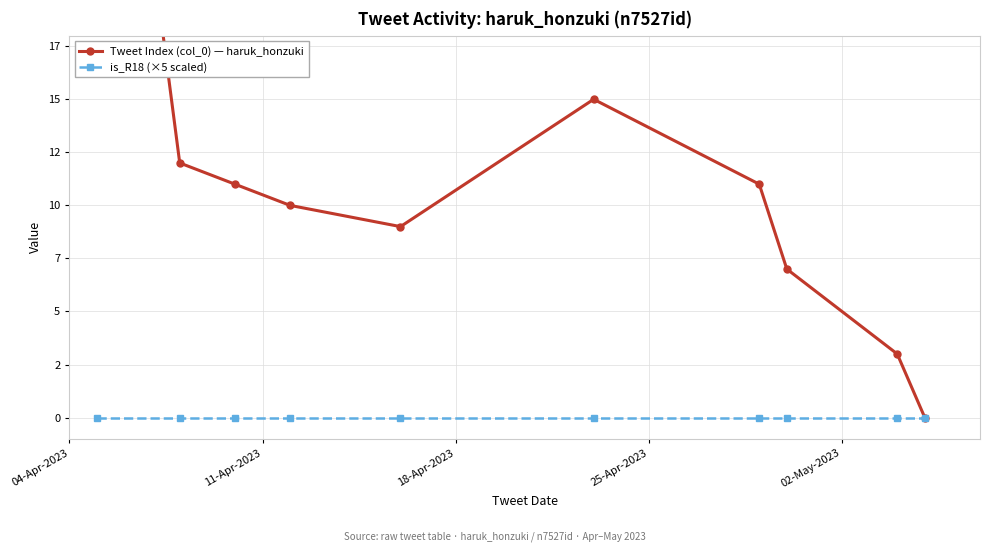

What is the sum of all Tweet Index (col_0) — haruk_honzuki values?

120